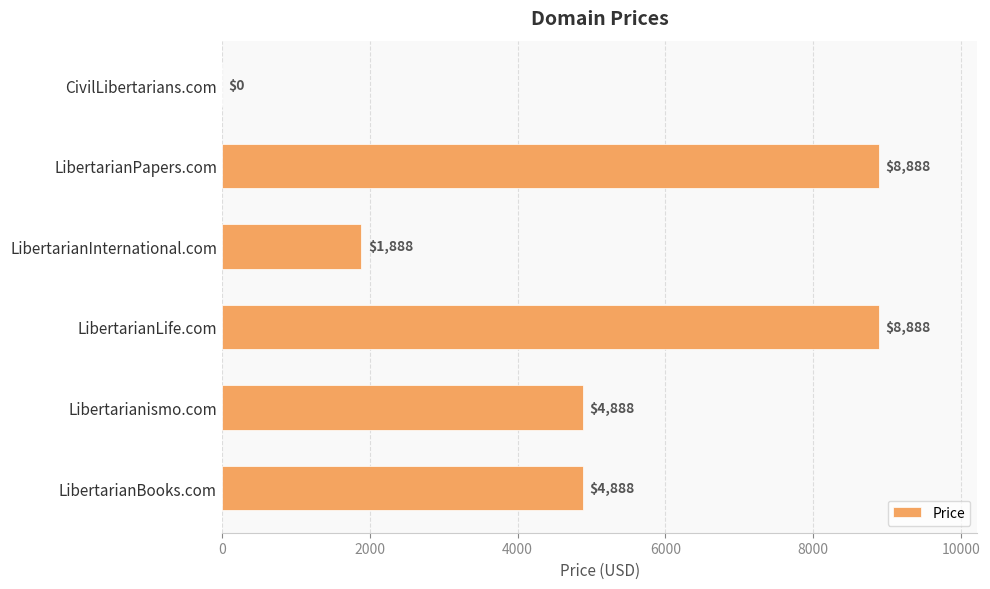

What is the sum of the values at LibertarianPapers.com and CivilLibertarians.com?

8888